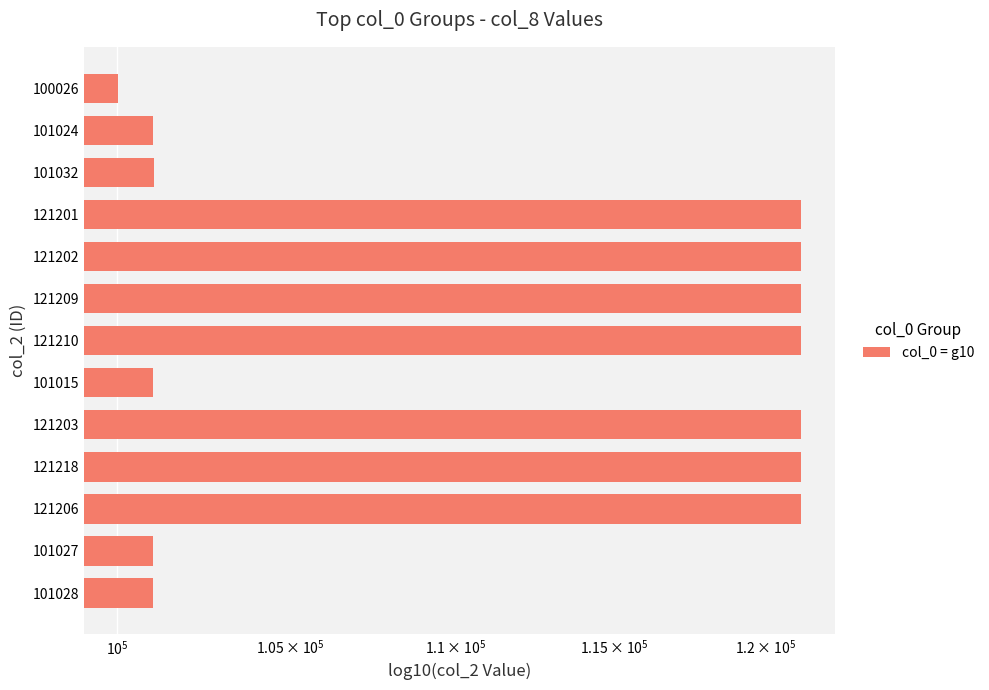

What is the sum of all values?

1453601